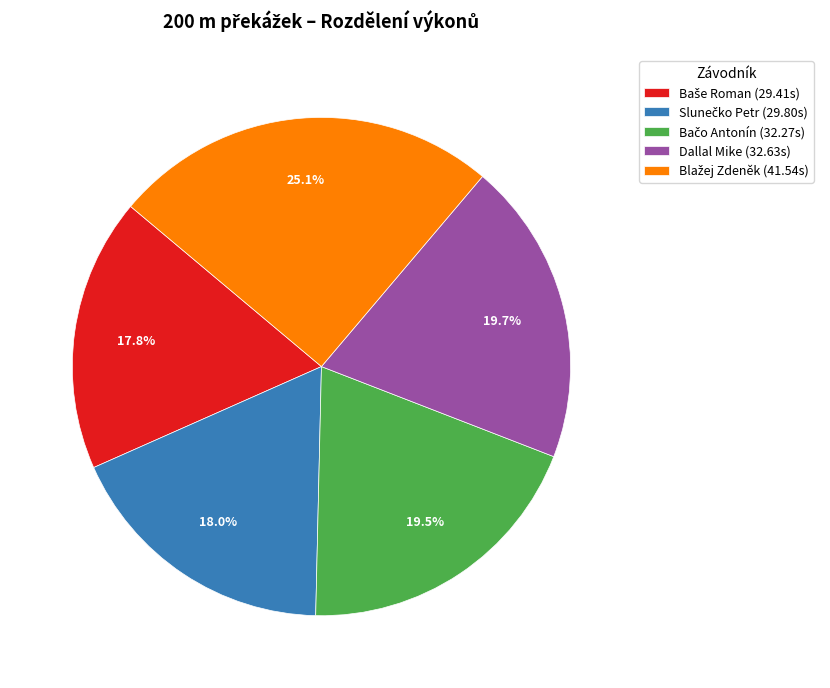

Does Dallal Mike (32.63s) account for over 50% of the chart?

No